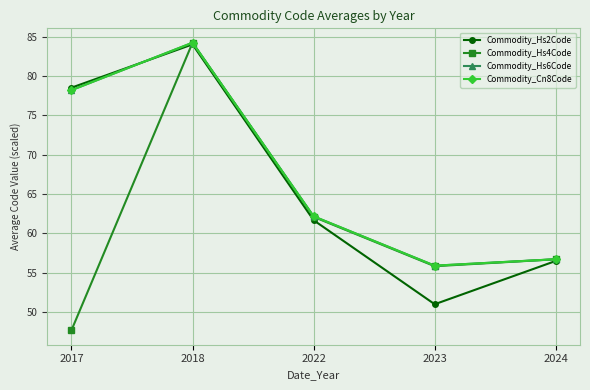

How many lines are shown in the chart?

4